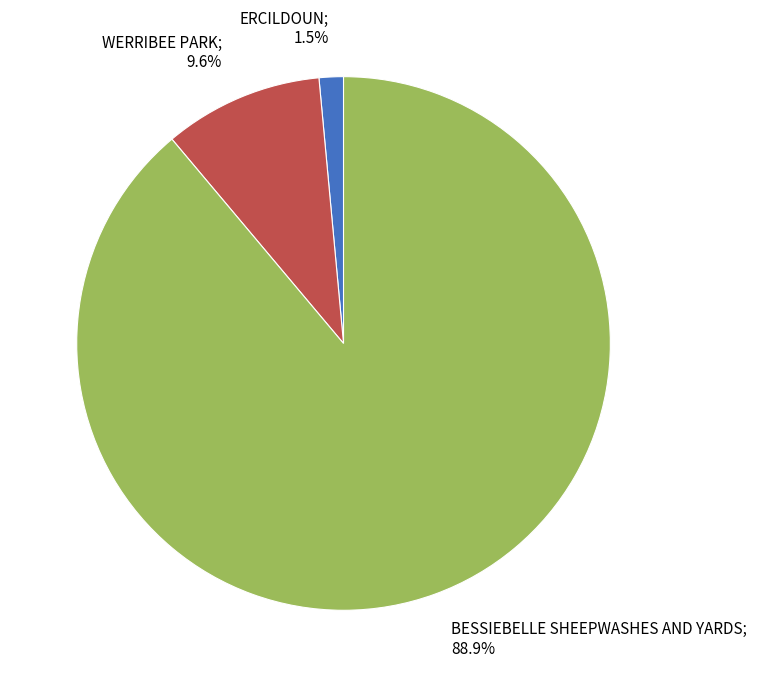

Is there any slice that represents more than half of the pie?

Yes